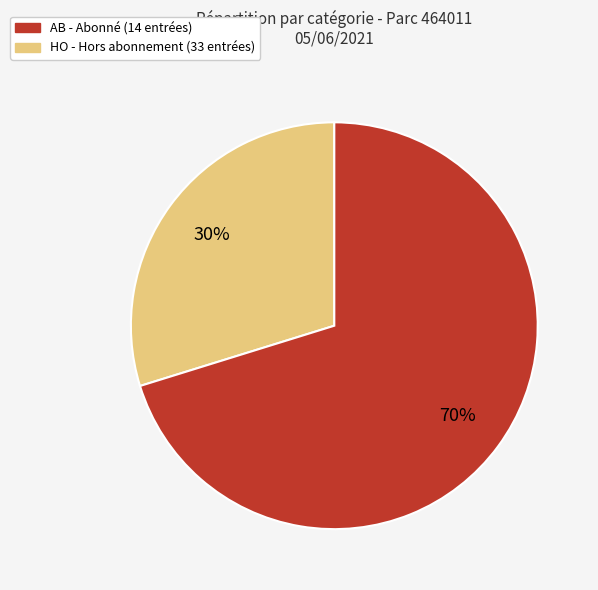

Count the number of slices in the pie.

2